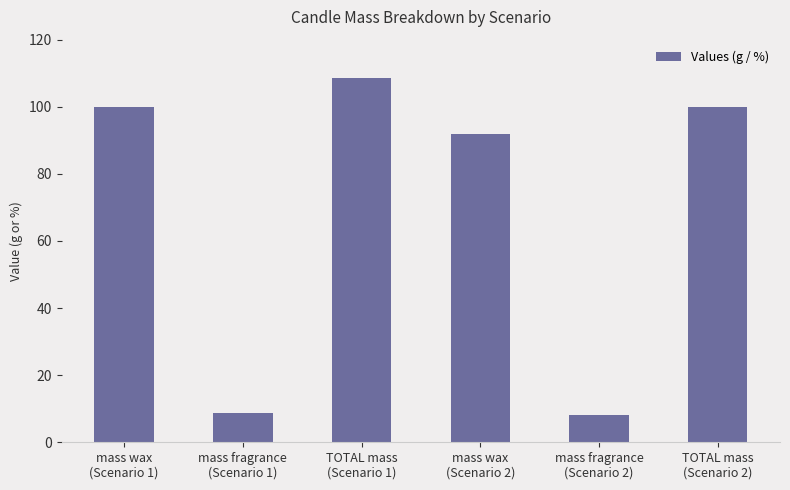

What is the average value?

69.6